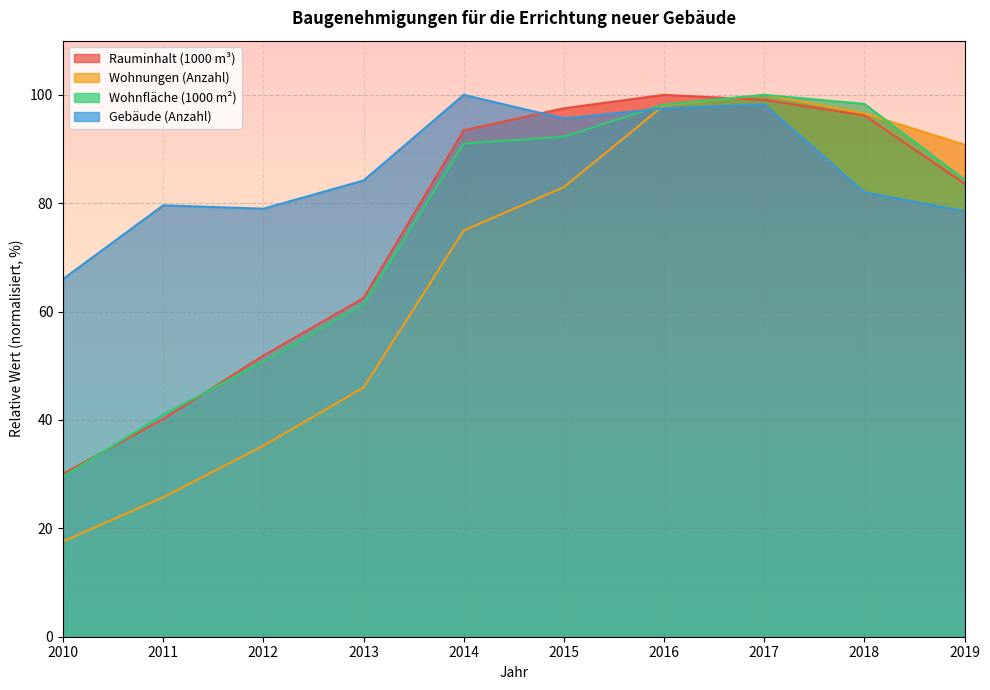

Reading left to right, what are all the values shown in this chart?

Rauminhalt (1000 m³): 2010=30.1	2011=40.2	2012=51.9	2013=62.5	2014=93.5	2015=97.5	2016=100.0	2017=99.1	2018=96.2	2019=83.6
Wohnungen (Anzahl): 2010=17.6	2011=25.7	2012=35.3	2013=46.0	2014=75.0	2015=83.0	2016=98.1	2017=100.0	2018=96.6	2019=90.8
Wohnfläche (1000 m²): 2010=29.5	2011=41.0	2012=50.8	2013=61.4	2014=91.0	2015=92.3	2016=98.2	2017=100.0	2018=98.3	2019=84.4
Gebäude (Anzahl): 2010=66.0	2011=79.6	2012=79.0	2013=84.2	2014=100.0	2015=95.6	2016=97.5	2017=98.2	2018=82.0	2019=78.5